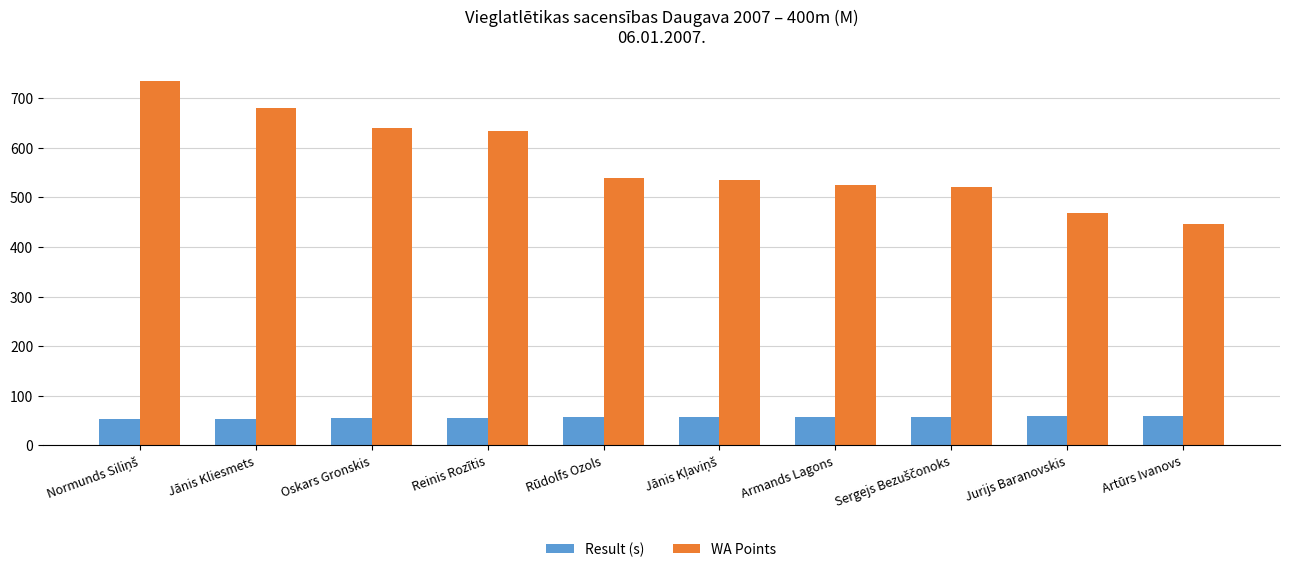

Which series has the largest total across all categories?

WA Points